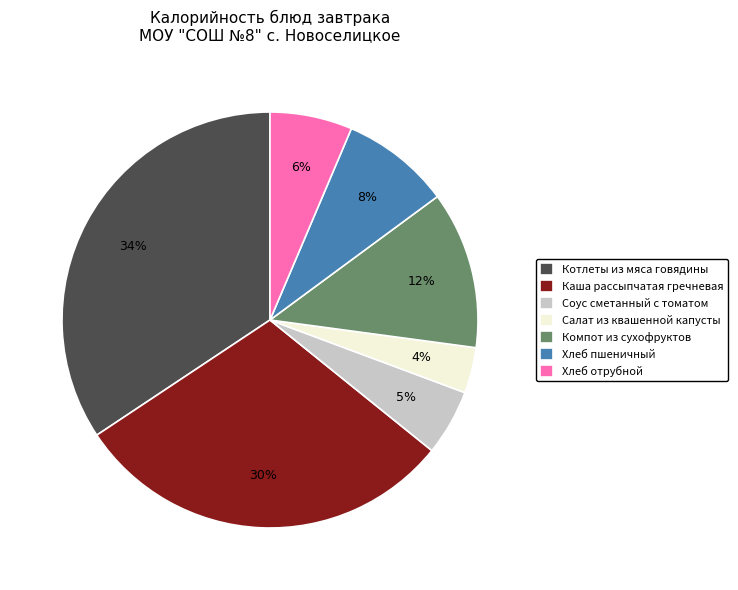

To the nearest percent, what is the average slice percentage?

14%